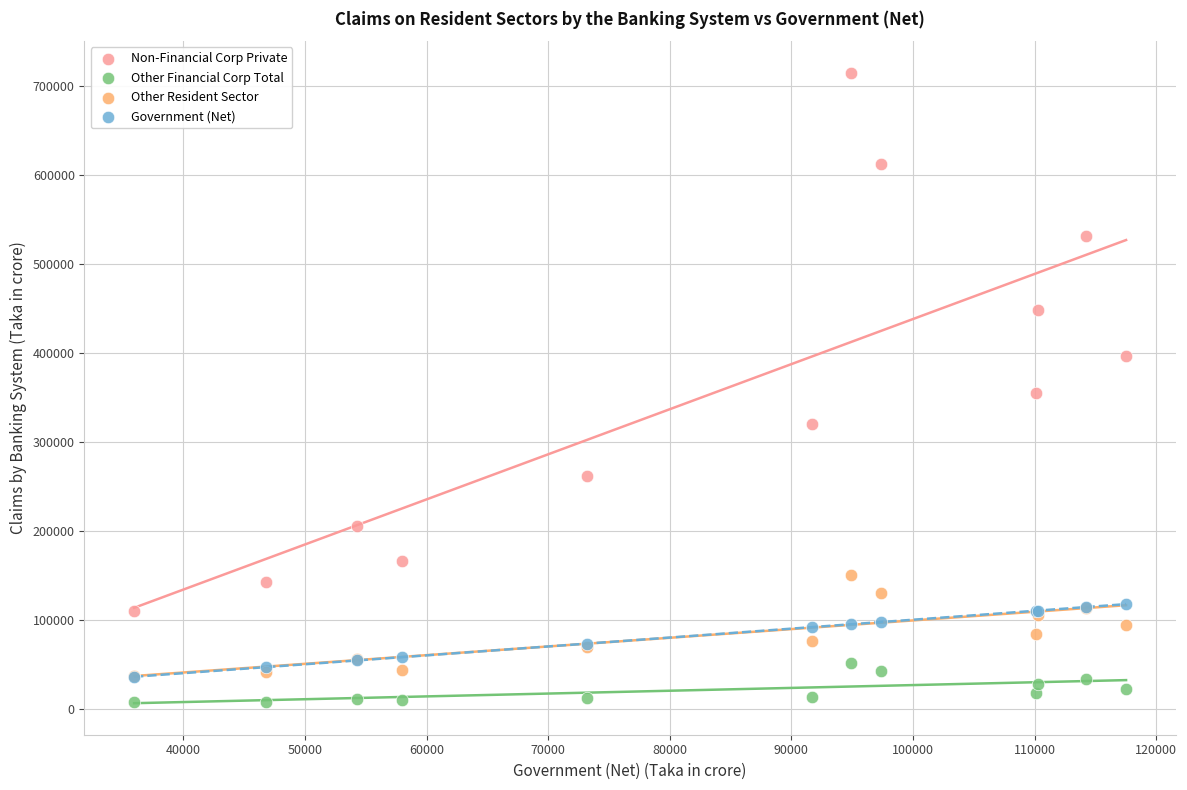

What are all the series names shown in the legend?

Non-Financial Corp Private, Other Financial Corp Total, Other Resident Sector, Government (Net)